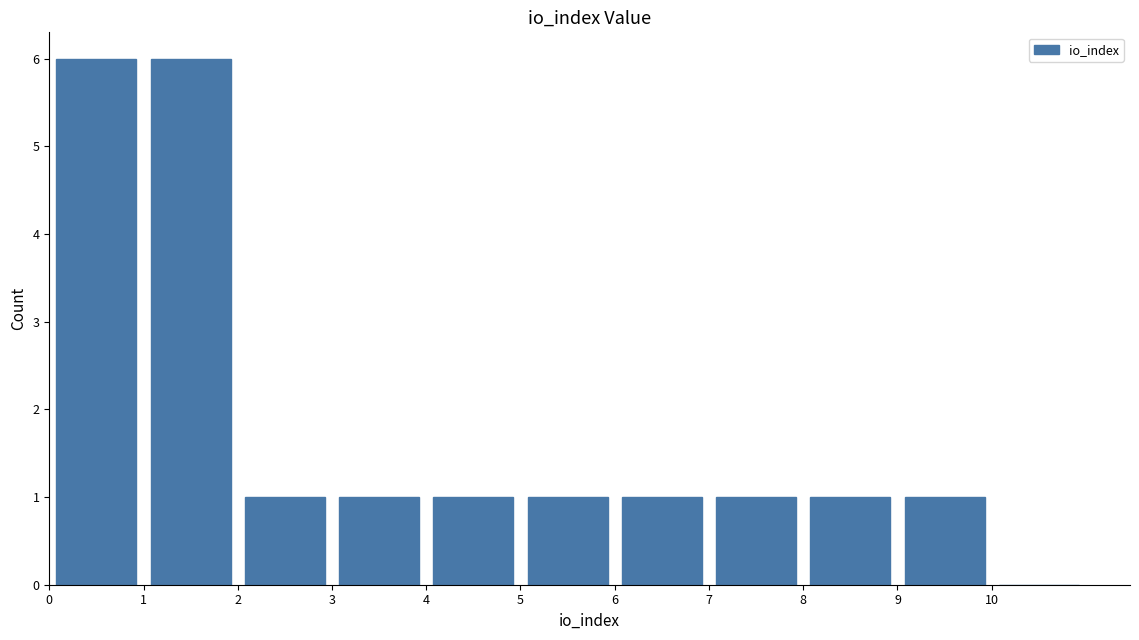

Reading left to right, list every bar in this chart as the range it spans on the x-axis followed by its height. The values are not printed on the chart, so give them approximately, as read against the axis.

0 to 1: 6
1 to 2: 6
2 to 3: 1
3 to 4: 1
4 to 5: 1
5 to 6: 1
6 to 7: 1
7 to 8: 1
8 to 9: 1
9 to 10: 1
10 to 11: 0